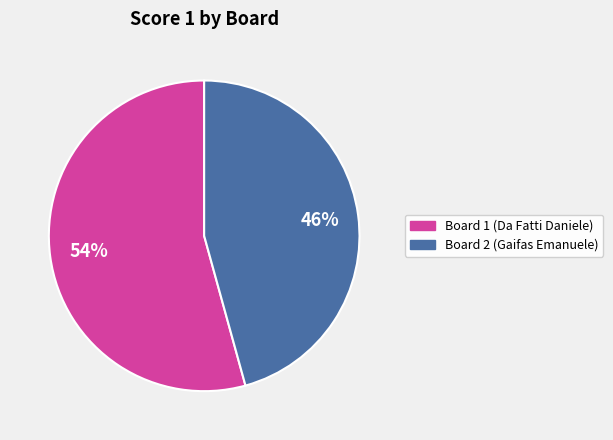

To the nearest percent, what is the combined percentage of Board 2 (Gaifas Emanuele) and Board 1 (Da Fatti Daniele)?

100%